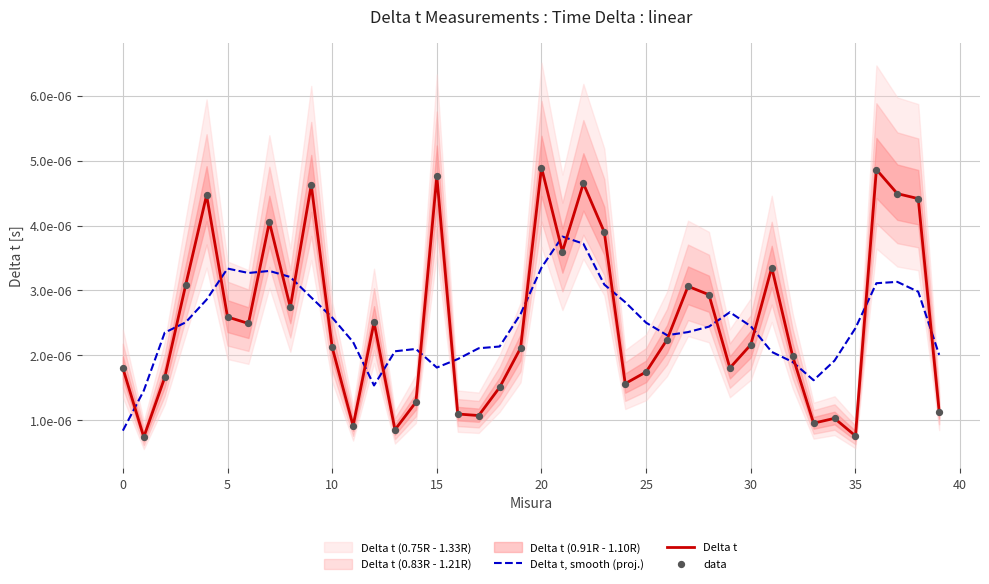

Which series has the largest total across all categories?

Delta t